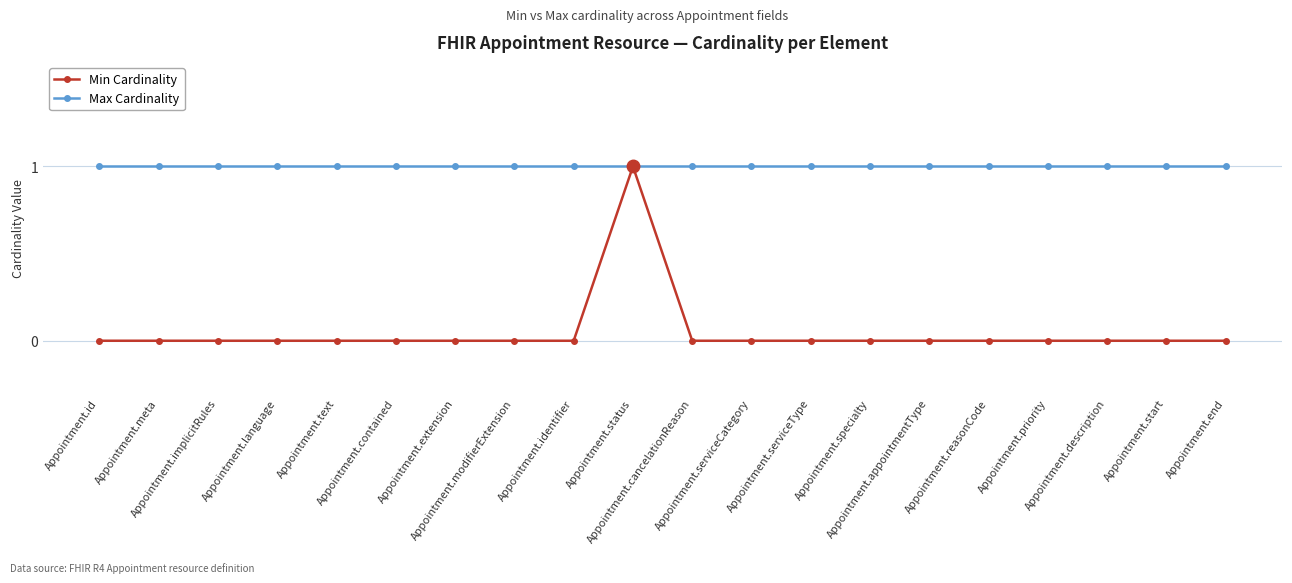

Reading right to left, transcribe all the data shown in this chart.

Min Cardinality: 0	0	0	0	0	0	0	0	0	0	1	0	0	0	0	0	0	0	0	0
Max Cardinality: 1	1	1	1	1	1	1	1	1	1	1	1	1	1	1	1	1	1	1	1